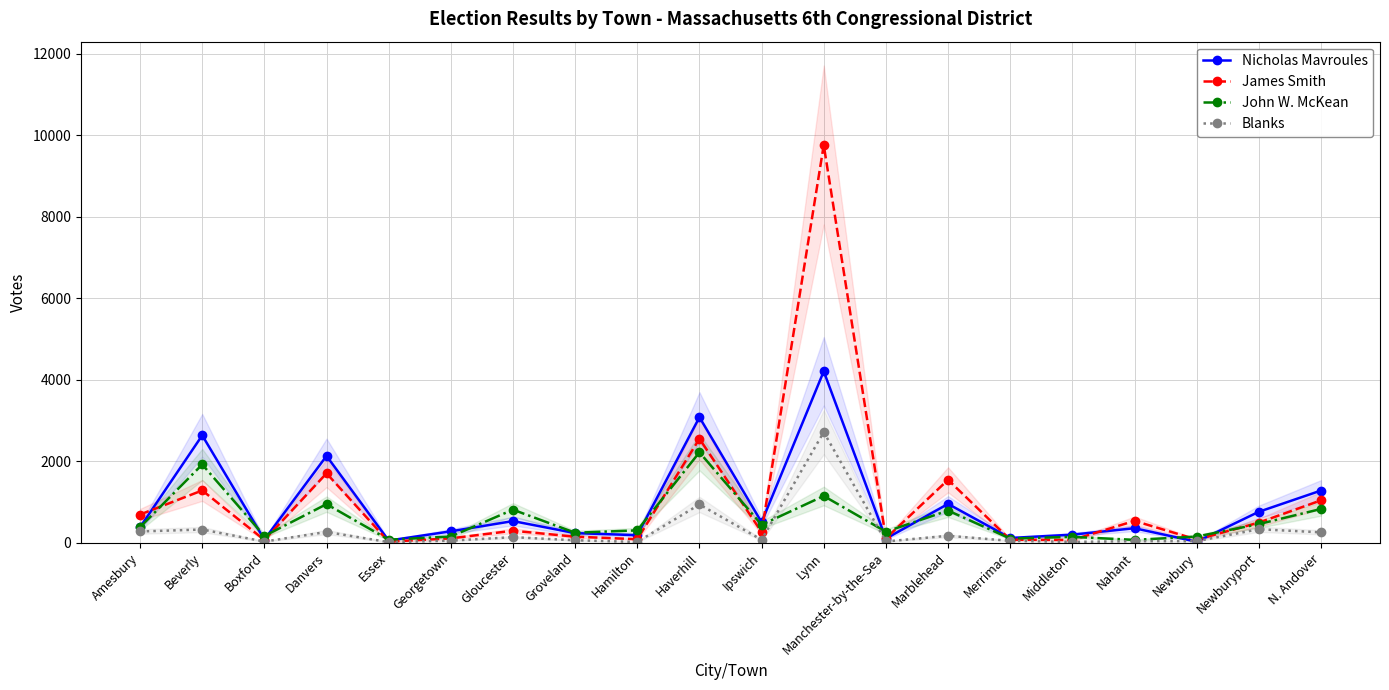

List the series in order of their overall mean, highest first.

James Smith, Nicholas Mavroules, John W. McKean, Blanks